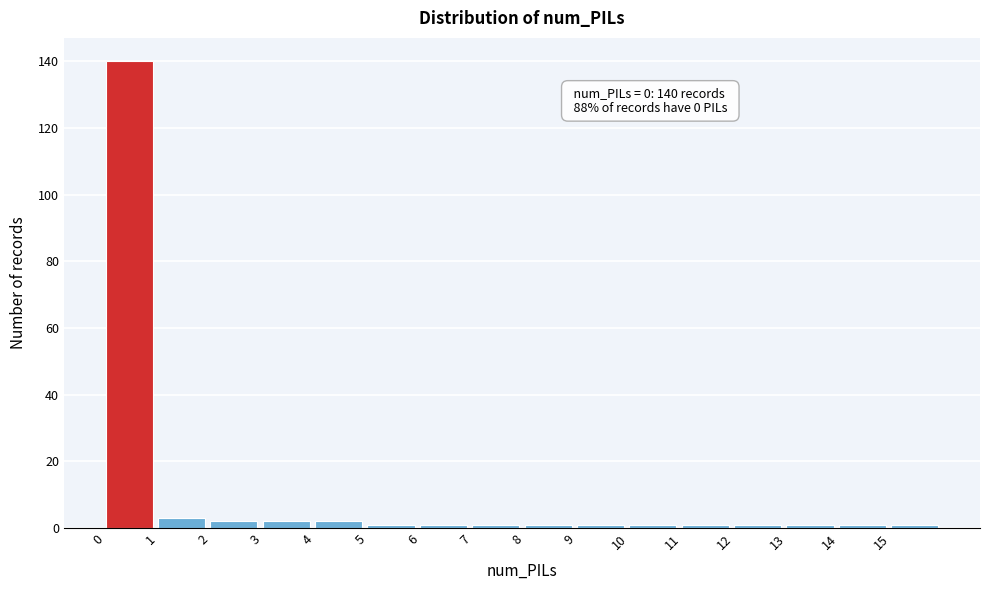

Over which range of the x-axis is the bar tallest?

0 to 1